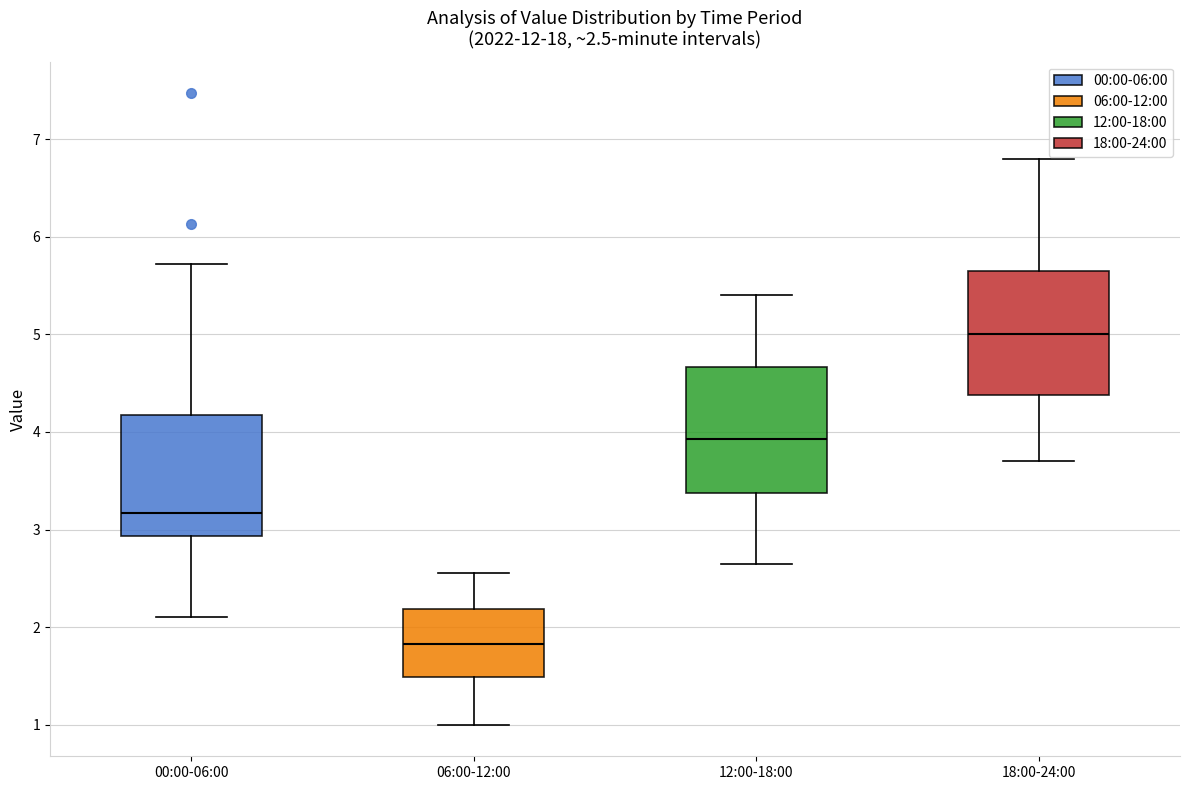

Which box has the highest median line?

18:00-24:00